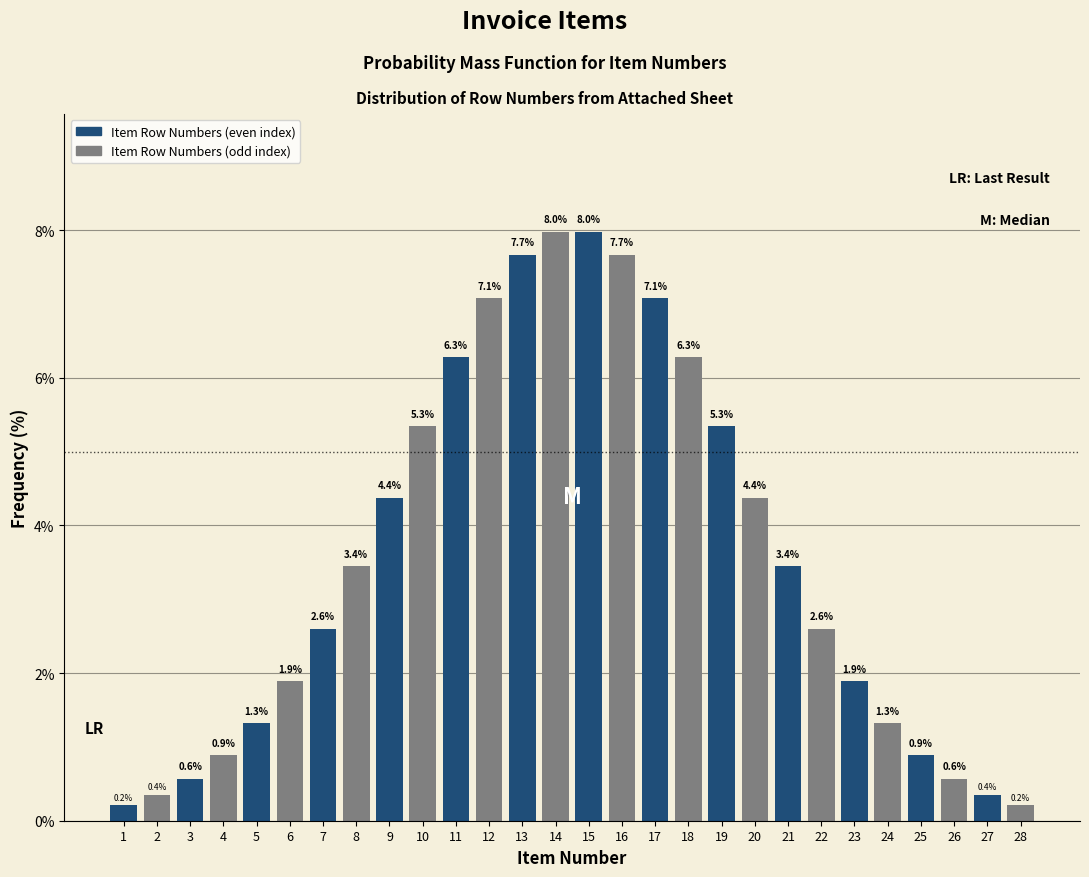

Reading right to left, list all the values displayed in this chart.

0.2	0.4	0.6	0.9	1.3	1.9	2.6	3.4	4.4	5.3	6.3	7.1	7.7	8.0	8.0	7.7	7.1	6.3	5.3	4.4	3.4	2.6	1.9	1.3	0.9	0.6	0.4	0.2